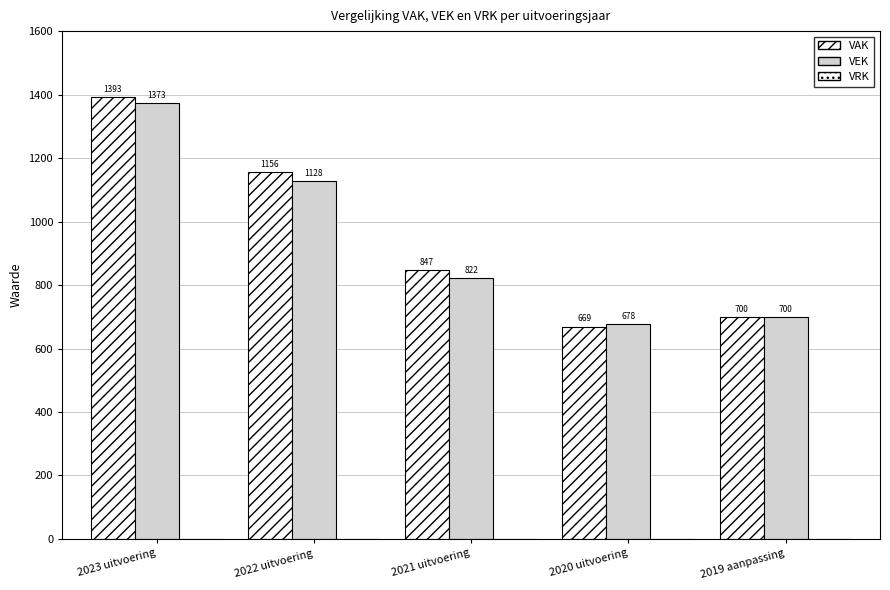

Between 2023 uitvoering and 2022 uitvoering, which is larger?

2023 uitvoering